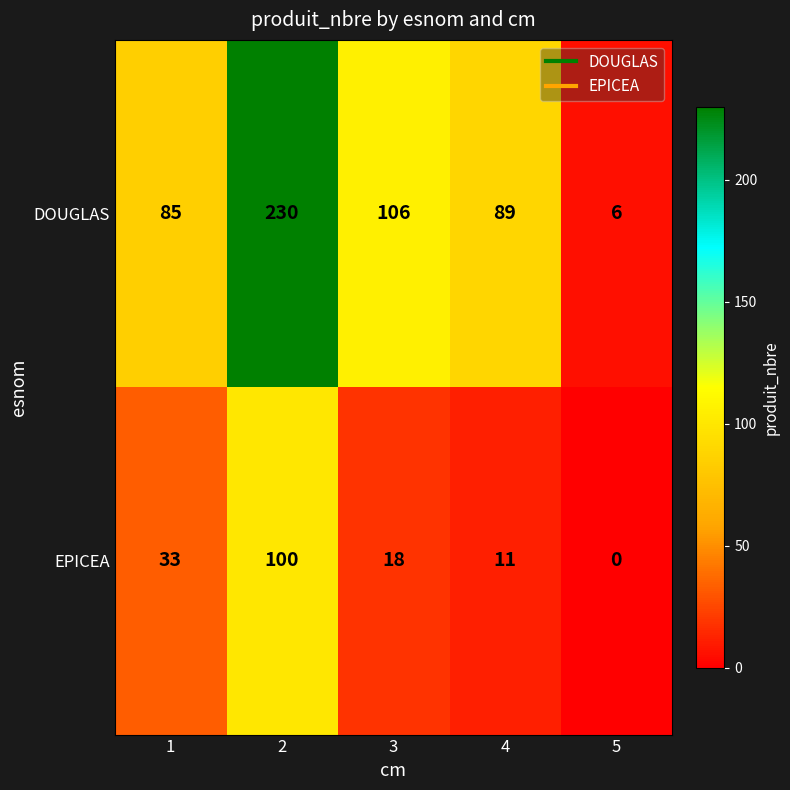

Which series has the widest spread of values?

DOUGLAS